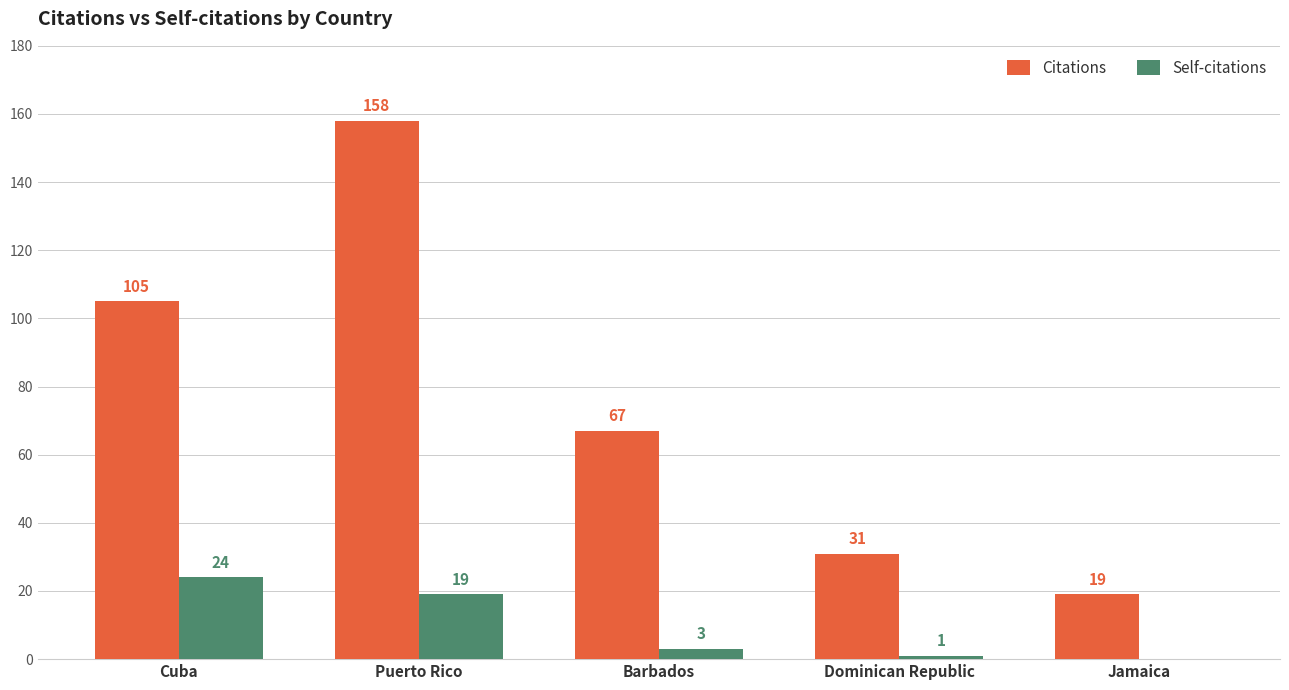

What is the maximum value for Self-citations?

24